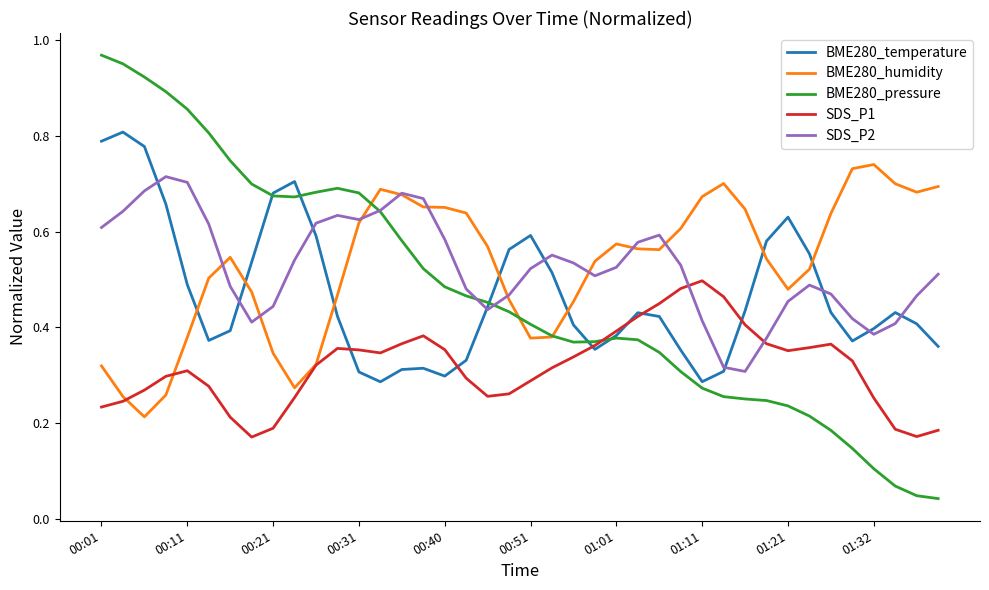

True or false: SDS_P1 has more than 1 interior local peaks.

True